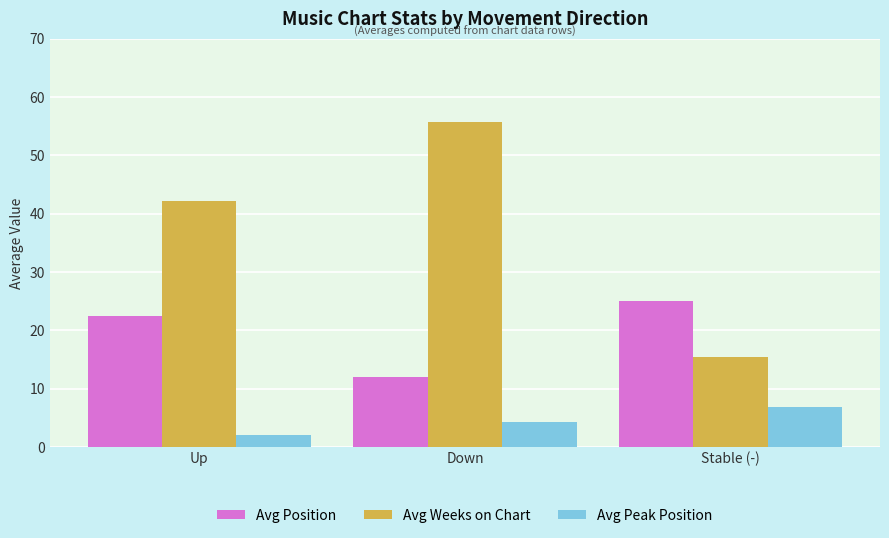

What is the average value of the Avg Position series?

19.9